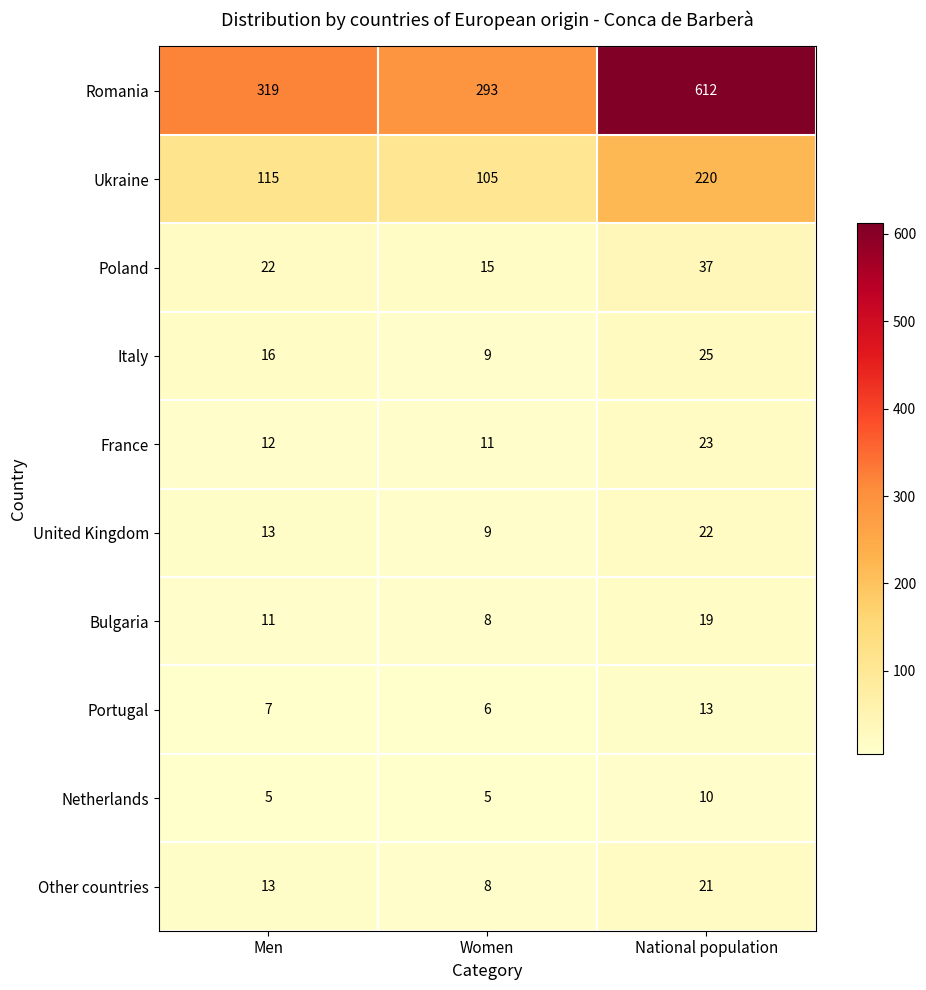

Reading right to left, what are all the values shown in this chart?

Romania: National population=612	Women=293	Men=319
Ukraine: National population=220	Women=105	Men=115
Poland: National population=37	Women=15	Men=22
Italy: National population=25	Women=9	Men=16
France: National population=23	Women=11	Men=12
United Kingdom: National population=22	Women=9	Men=13
Bulgaria: National population=19	Women=8	Men=11
Portugal: National population=13	Women=6	Men=7
Netherlands: National population=10	Women=5	Men=5
Other countries: National population=21	Women=8	Men=13